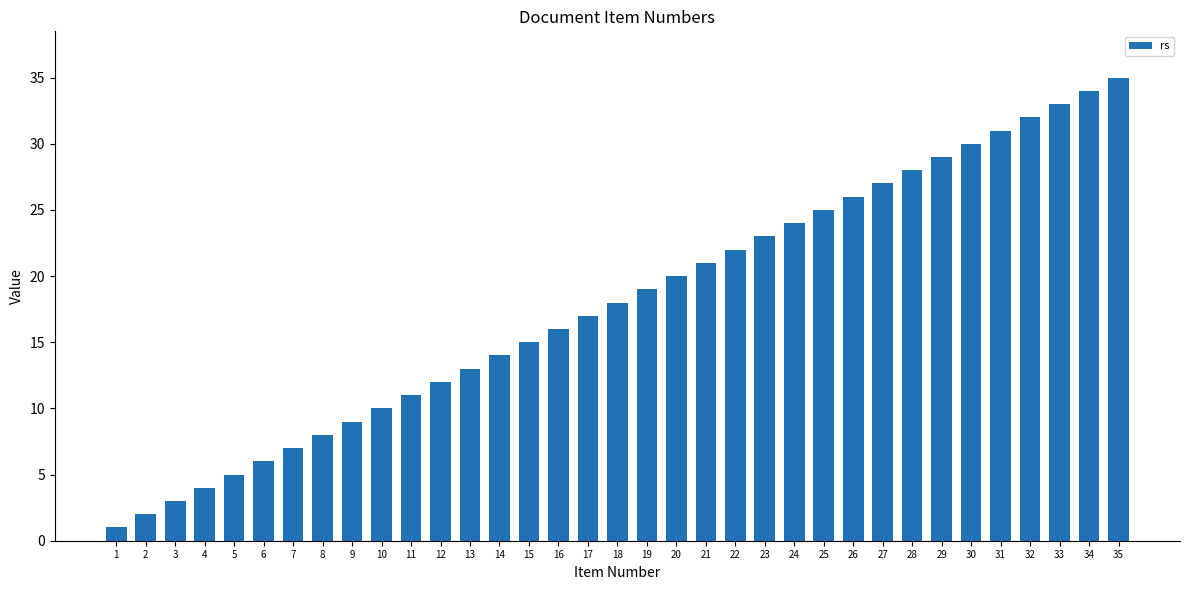

What is the average value?

18